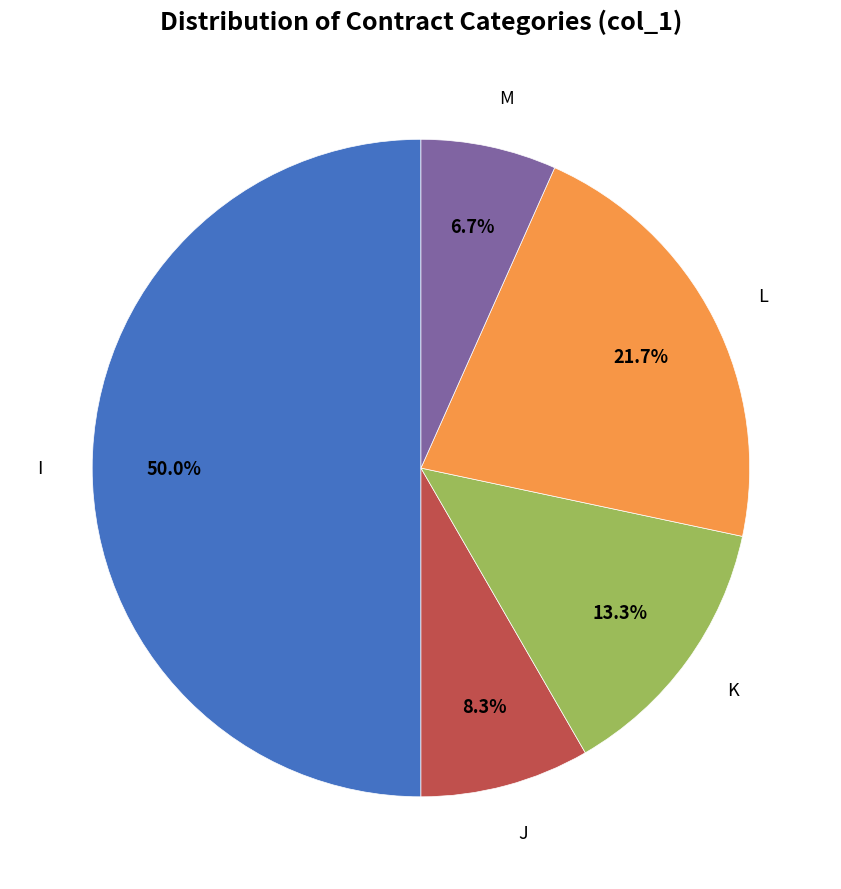

Does any single category account for the majority?

No